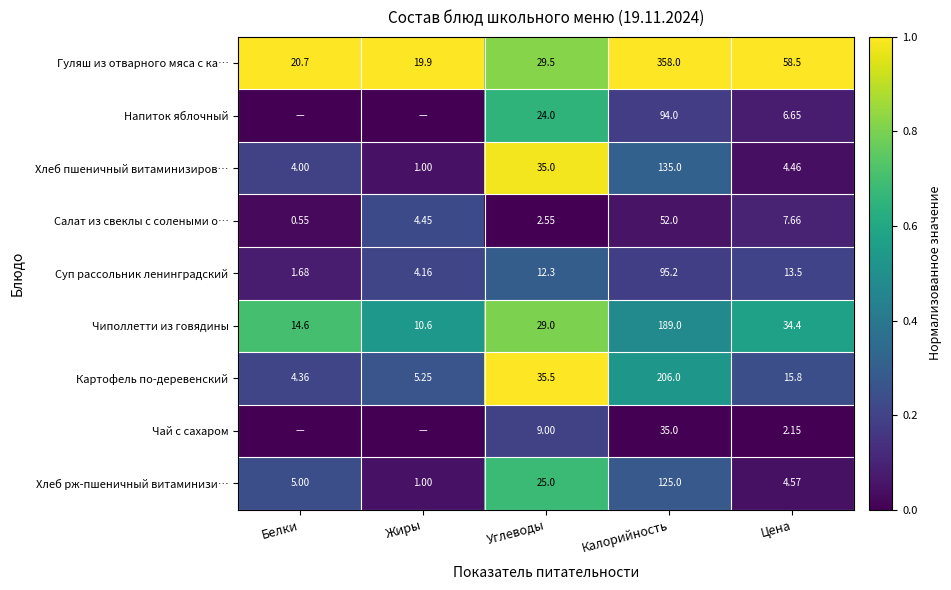

What is the approximate value of Чиполлетти из говядины at Цена?

0.6